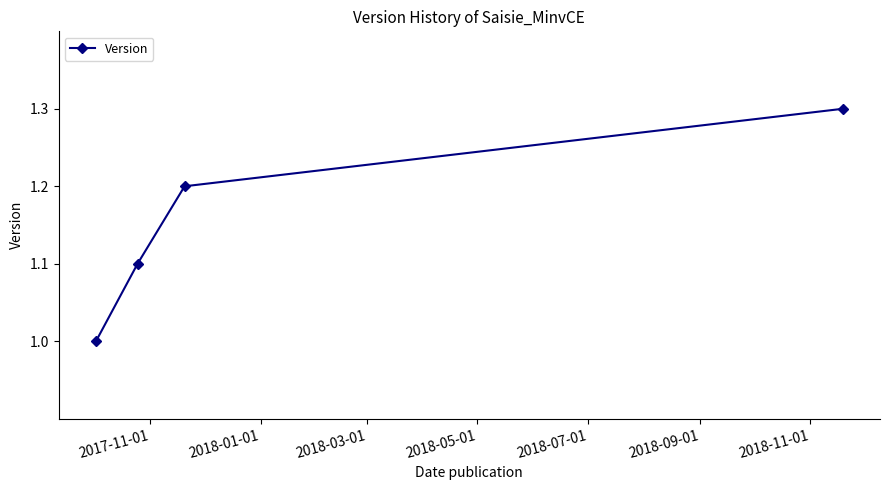

What is the maximum value shown in the chart?

1.3